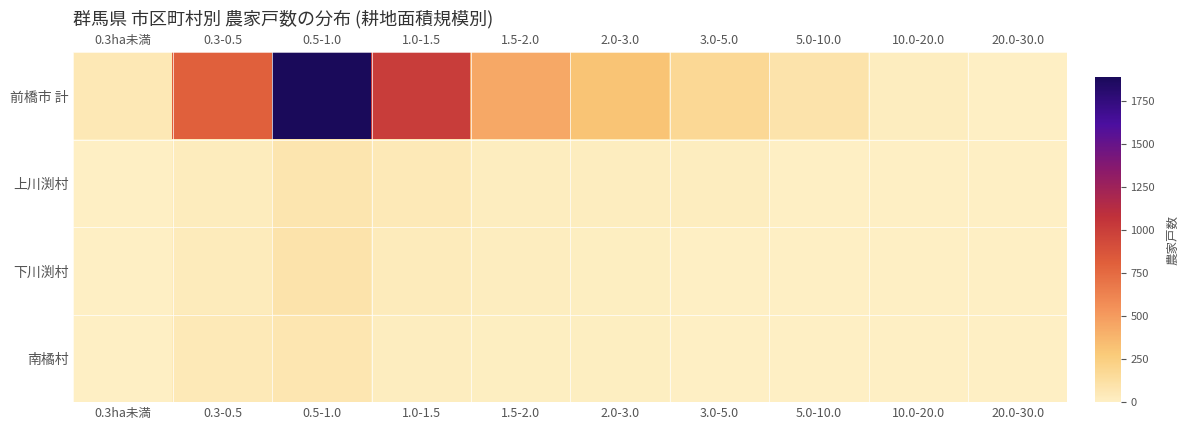

List the series in order of their peak value, highest first.

前橋市 計, 下川渕村, 上川渕村, 南橘村